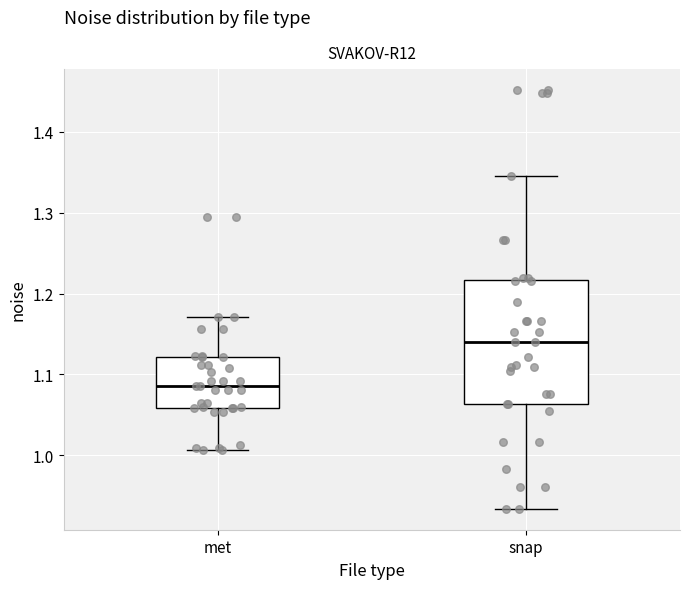

Which box has the lowest median line?

met